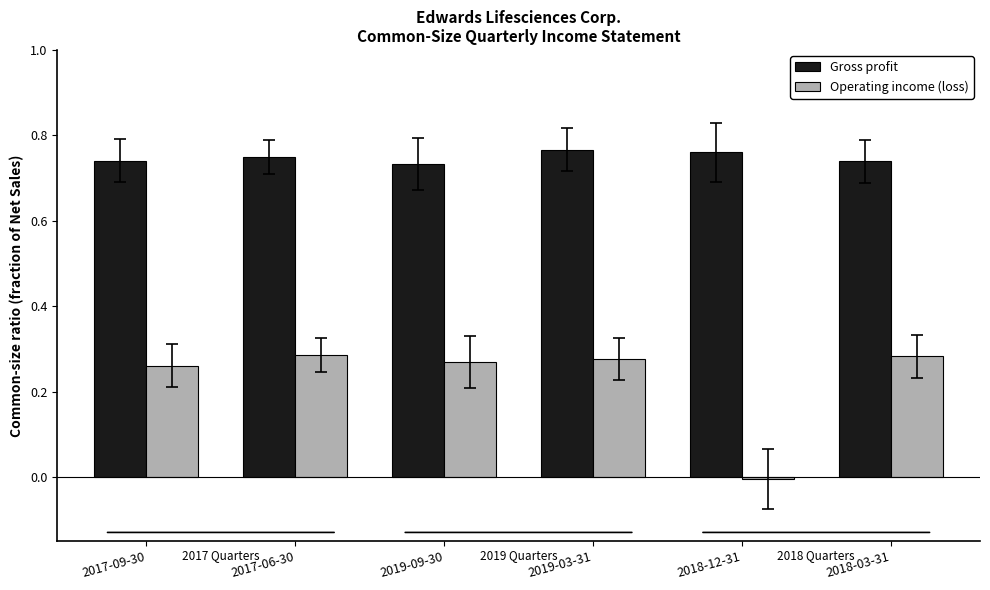

Rank the series at 2018-03-31 from highest to lowest value.

Gross profit, Operating income (loss)